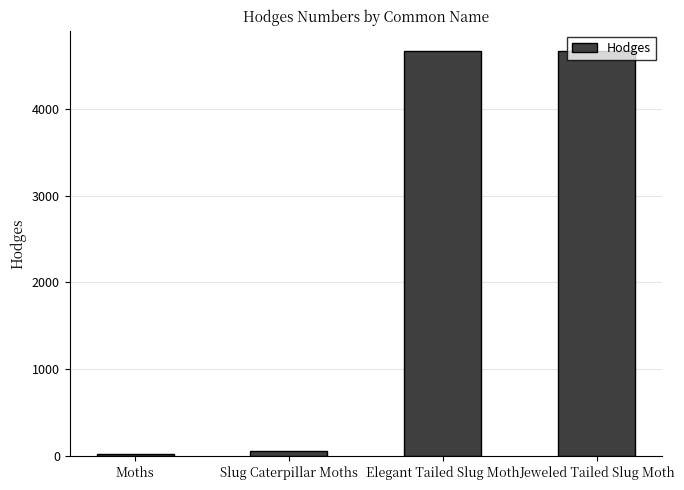

How many values are below 4659?

2